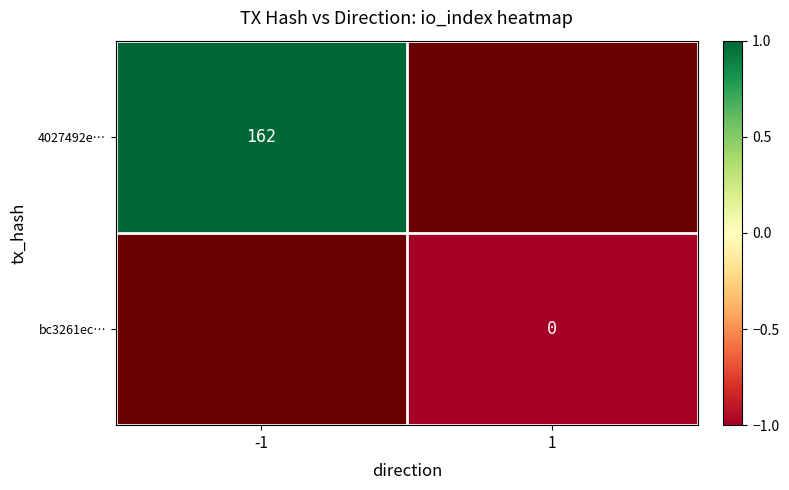

Which series has the widest spread of values?

4027492e…